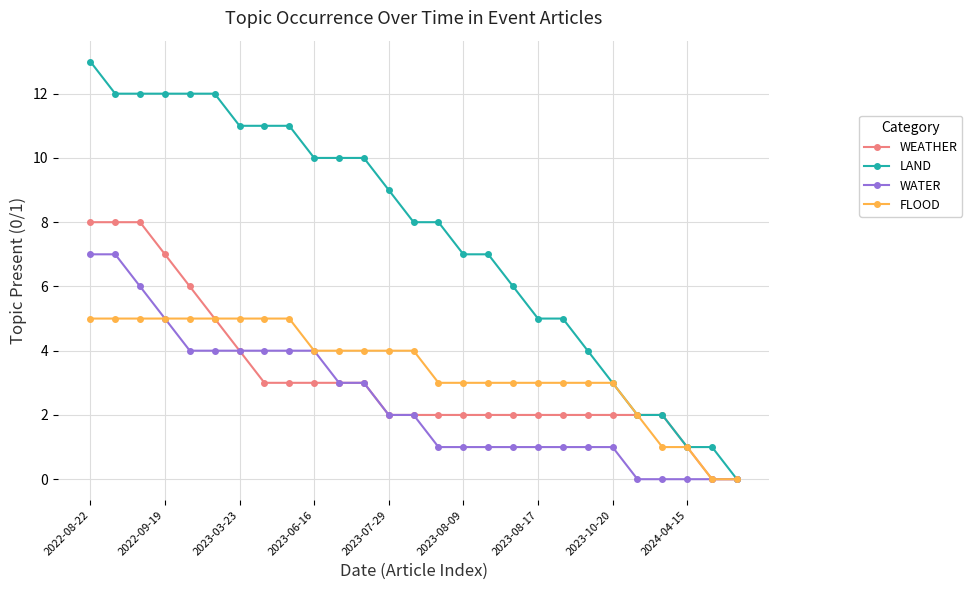

What is the greatest value displayed?

13